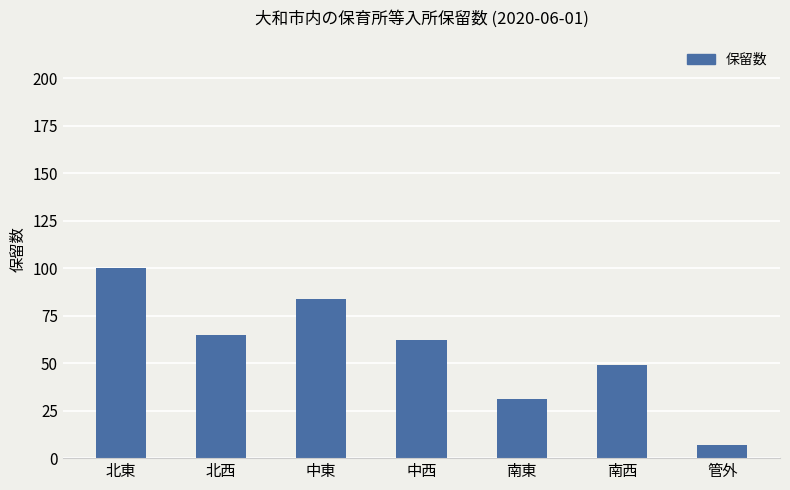

Is it true that the value at 南東 is 31?

True